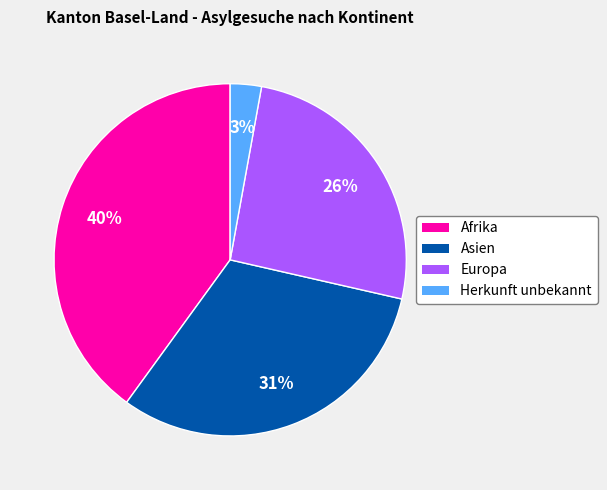

Which slice is the smallest?

Herkunft unbekannt